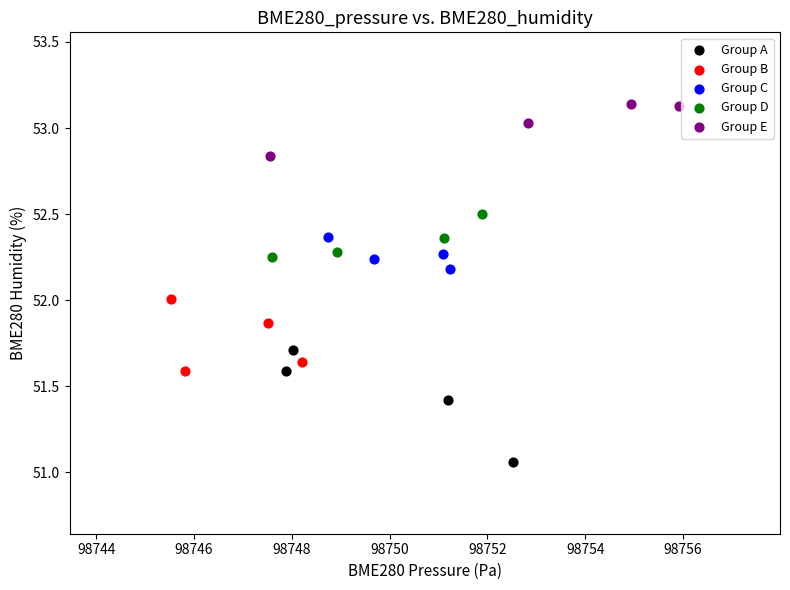

Which series has the largest Y range (max minus min)?

Group A